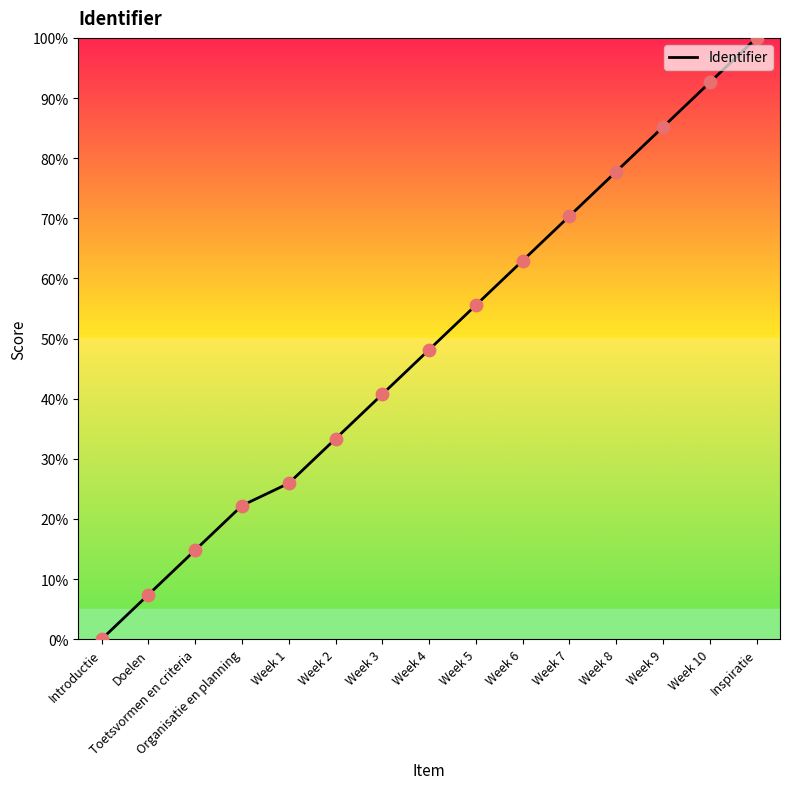

Which has a higher value, Introductie or Week 6?

Week 6